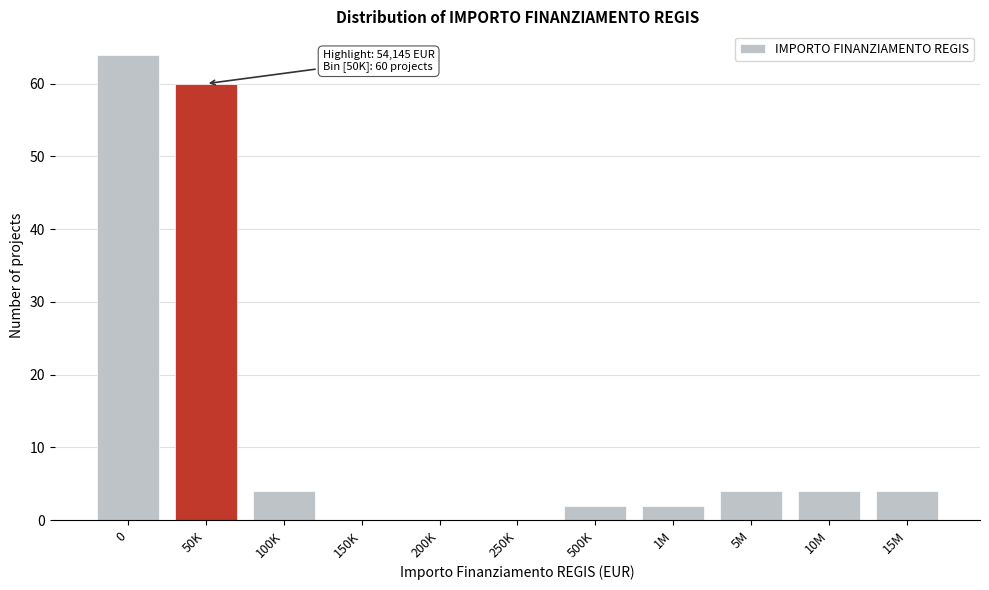

Reading right to left, extract all data points from this chart.

15M=4	10M=4	5M=4	1M=2	500K=2	250K=0	200K=0	150K=0	100K=4	50K=60	0=64